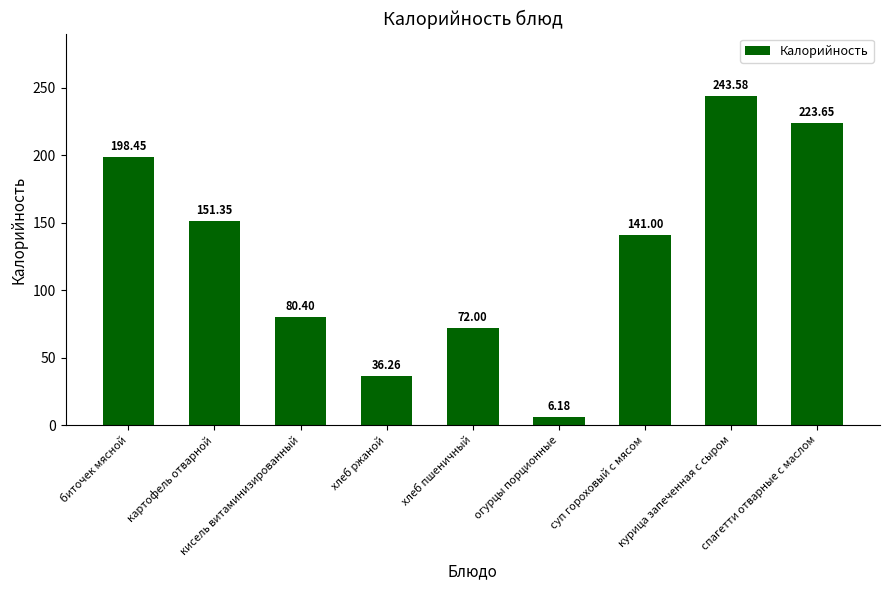

What is the label of the 8th bar from the right?

картофель отварной